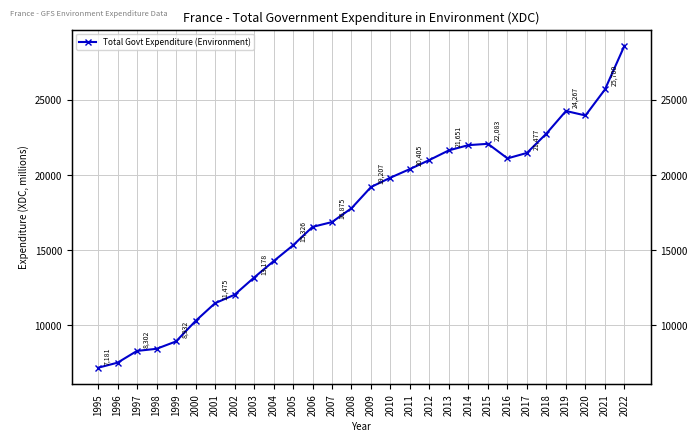

The chart shows a value of 22083 at 2015. True or false?

True